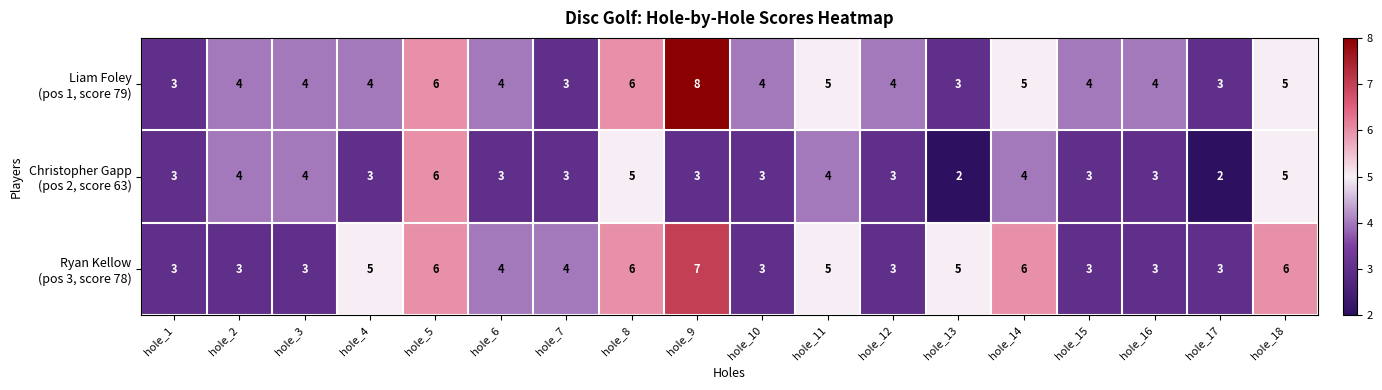

At how many categories does at least one series exceed 2?

18